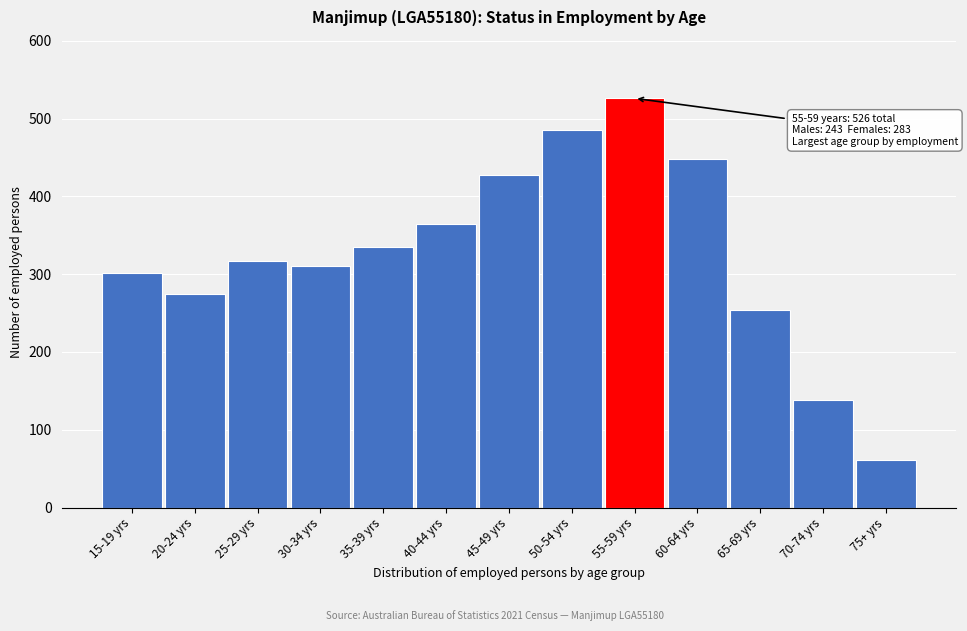

Reading left to right, transcribe all the data shown in this chart.

301	274	317	311	335	365	428	485	526	448	254	138	61